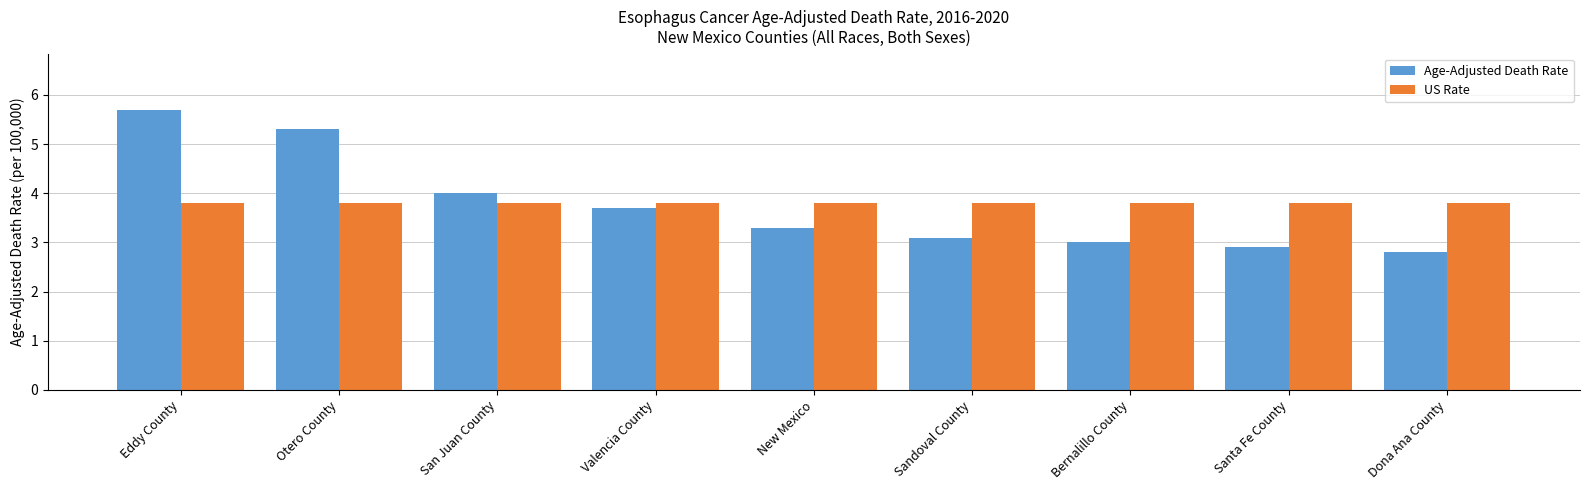

At which label does Age-Adjusted Death Rate first exceed 3?

Eddy County